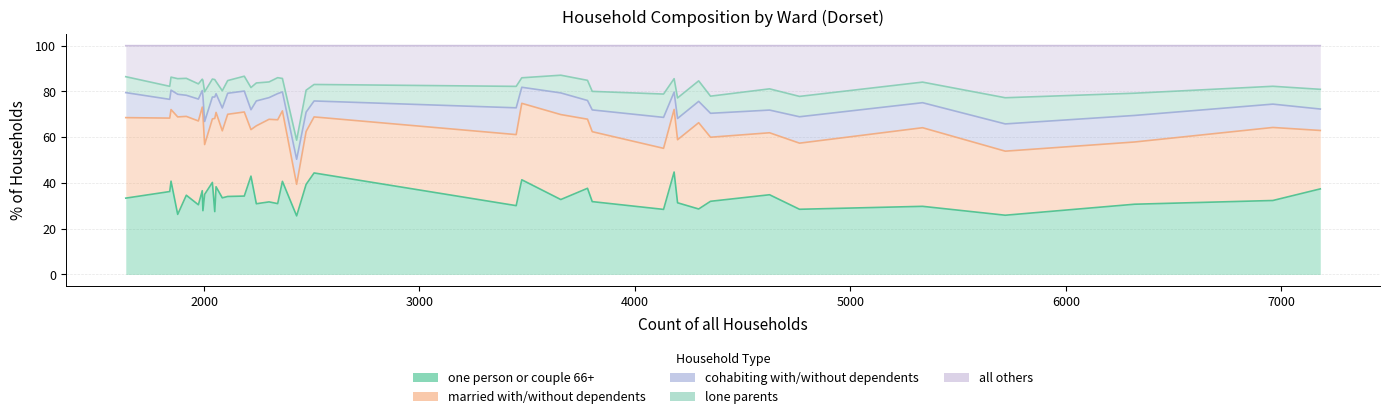

True or false: all others and lone parents intersect in this chart.

False